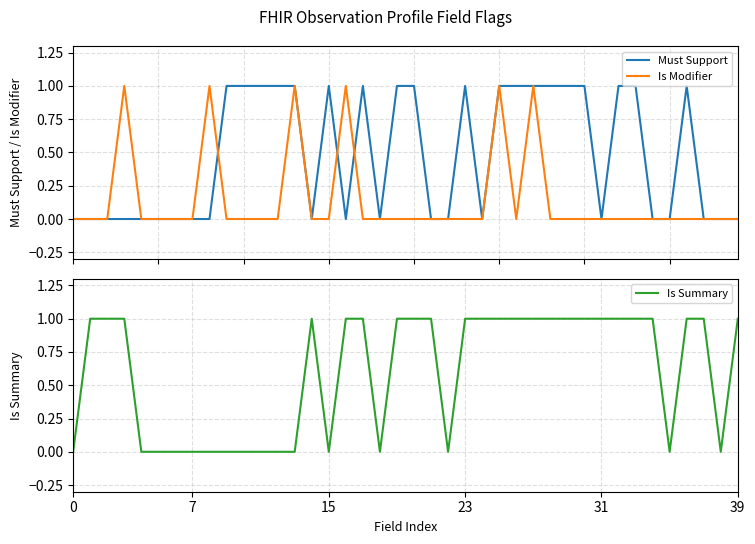

Where is the first local minimum for Must Support?

14